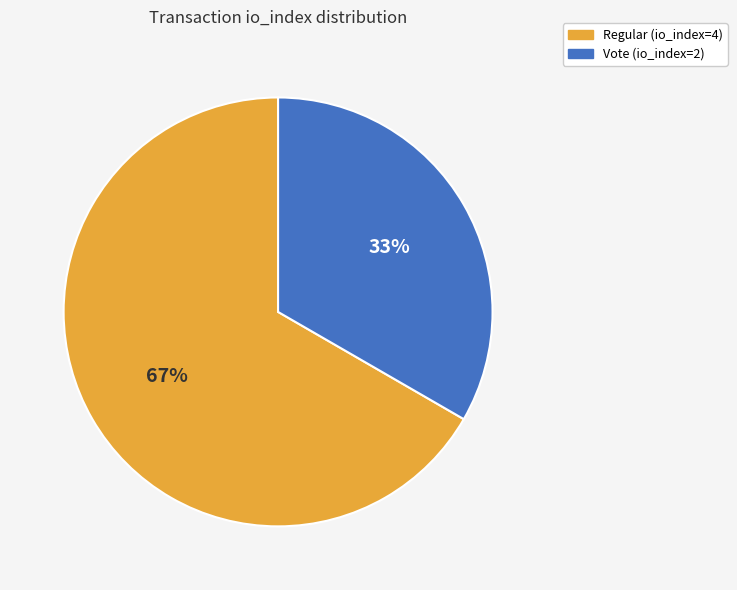

Does Vote (io_index=2) account for over 50% of the chart?

No